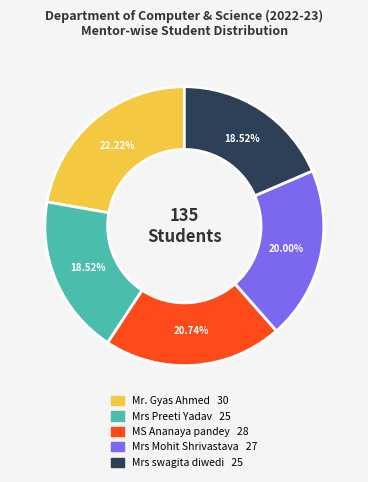

To the nearest percent, what portion does Mr. Gyas Ahmed represent?

22%